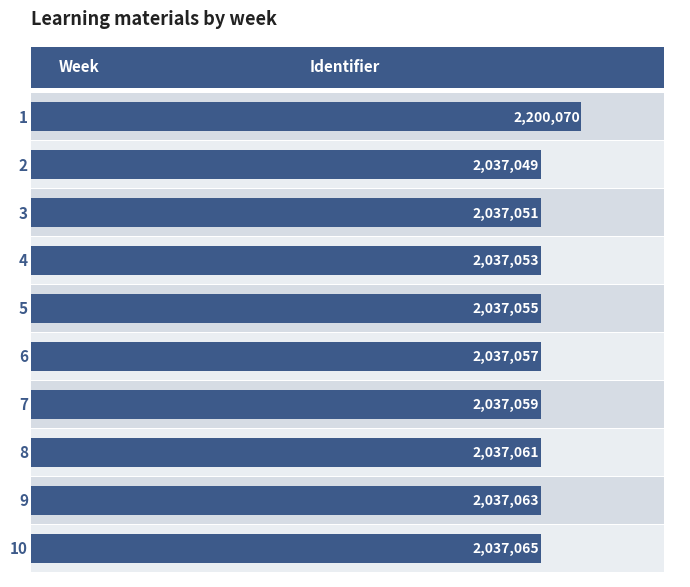

What is the sum of all values?

20533583